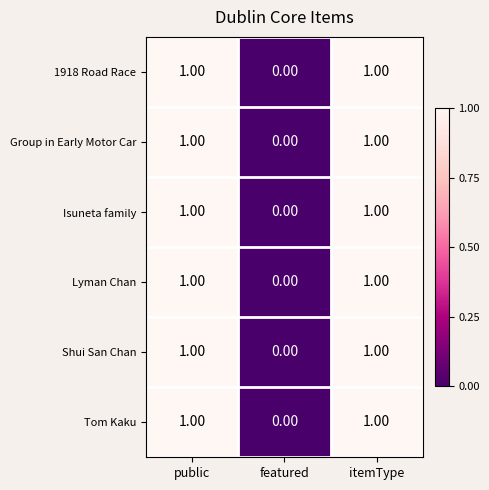

At which category does the chart reach its minimum across all series?

featured